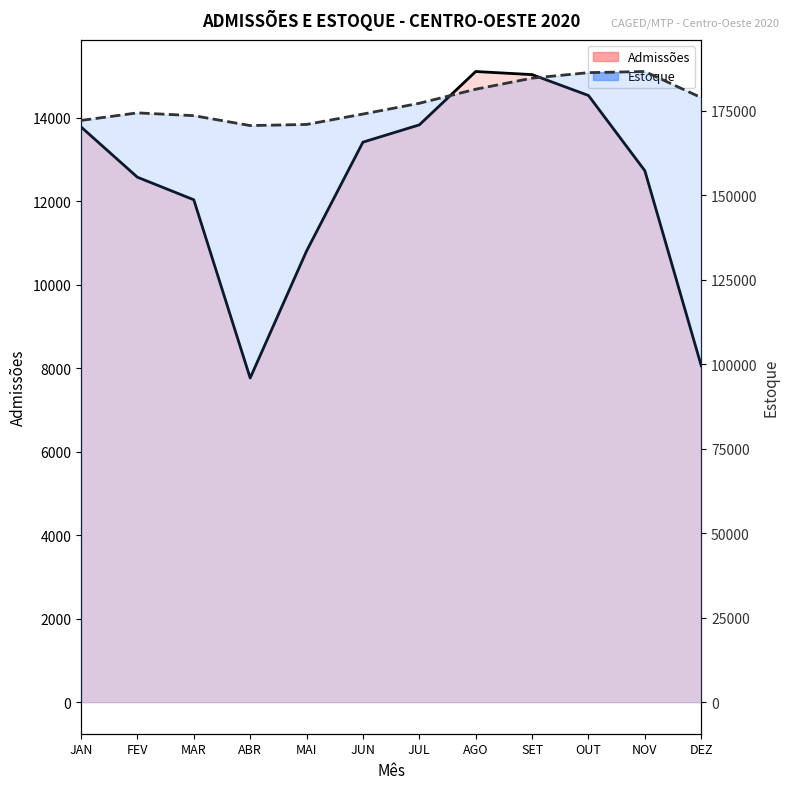

Reading right to left, what are all the values shown in this chart?

Admissões: 8060	12731	14533	15033	15107	13829	13415	10807	7765	12035	12575	13780
Estoque: 178832	186556	186221	184598	181318	177159	173973	170895	170568	173497	174320	172086